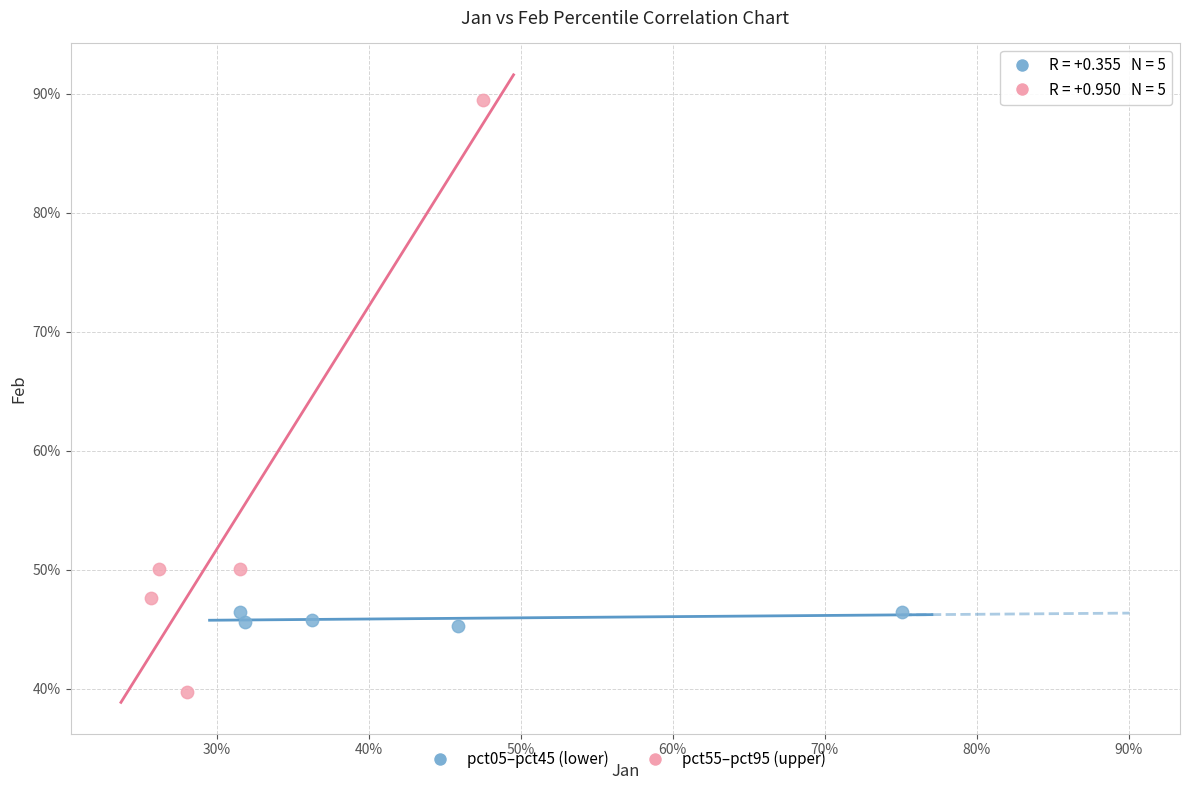

Which series contains the highest Y value?

pct55–pct95 (upper)